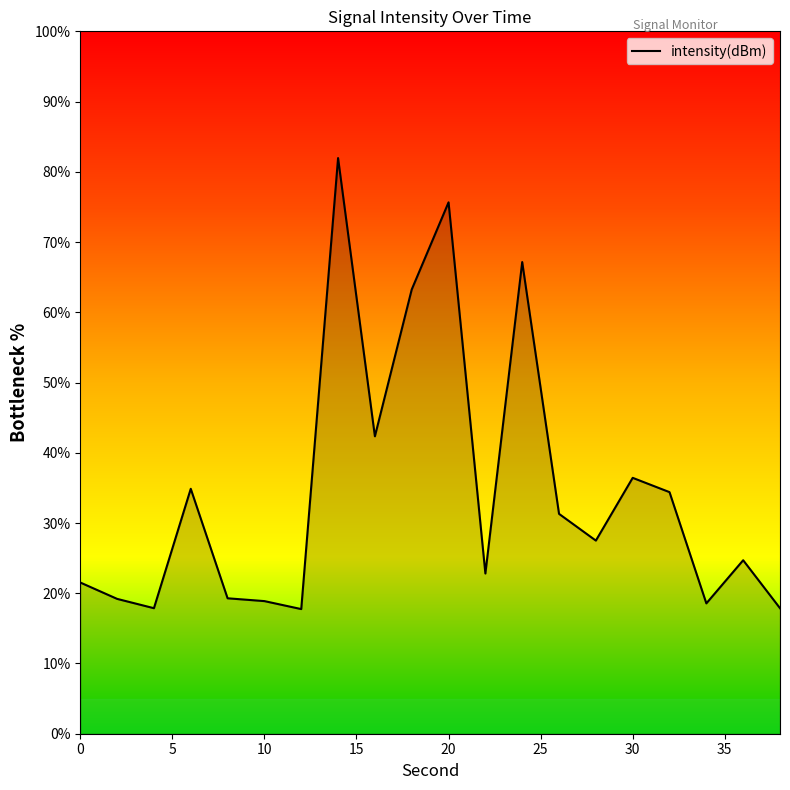

What is the difference between the maximum and minimum values?

64.2